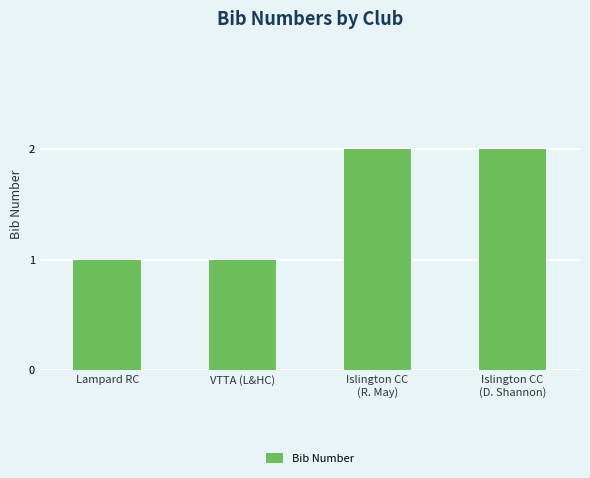

How many distinct data groups are displayed?

1